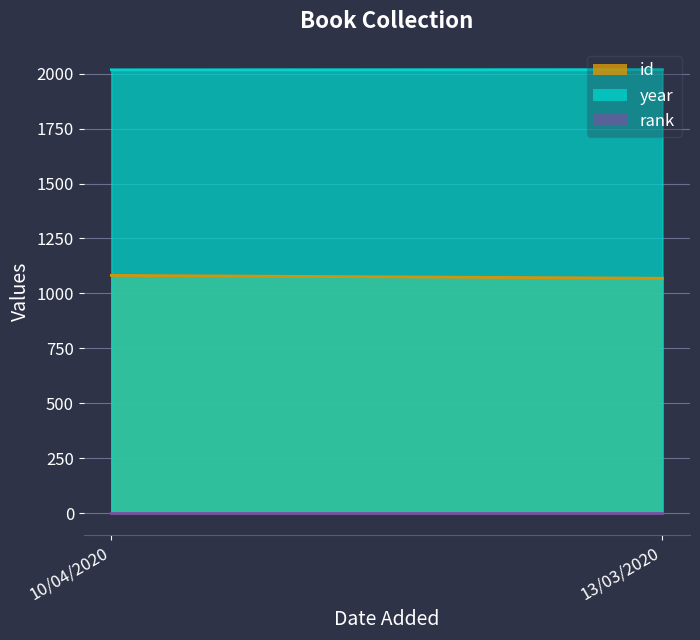

What is the sum of all id values?

2151